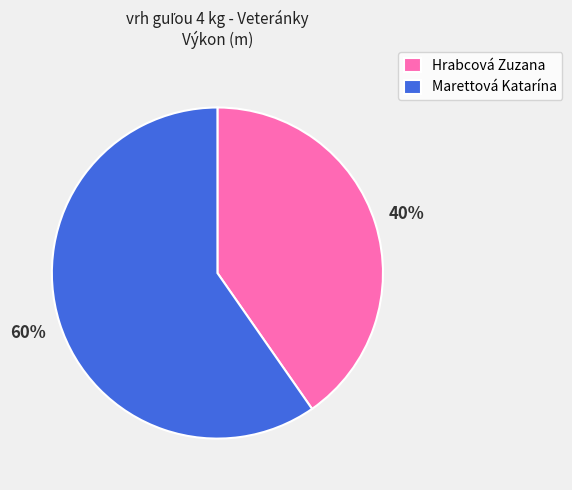

What percentage is the Hrabcová Zuzana slice, to the nearest percent?

40%